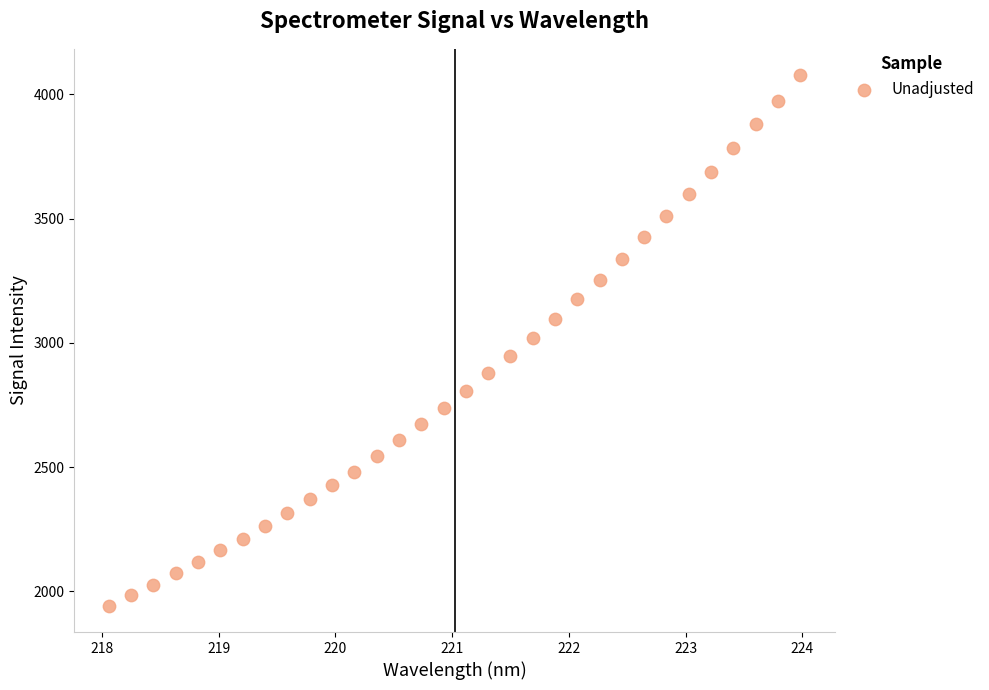

What is the range of Y values (max minus min)?

2133.6